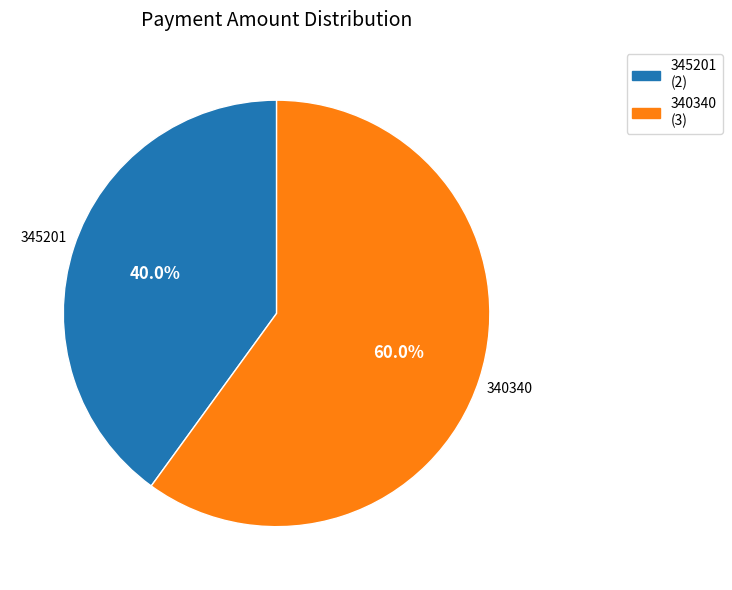

How many slices are in this pie chart?

2